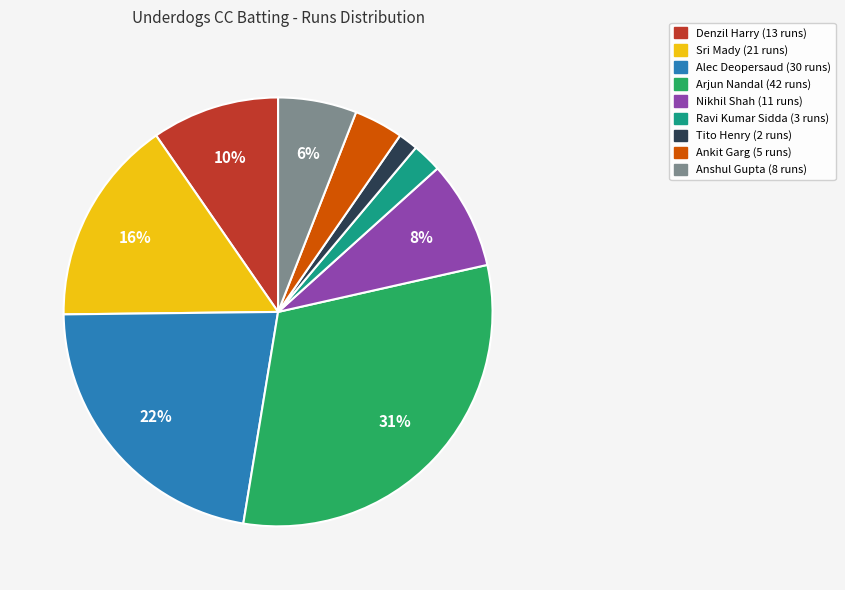

Does any single category account for the majority?

No